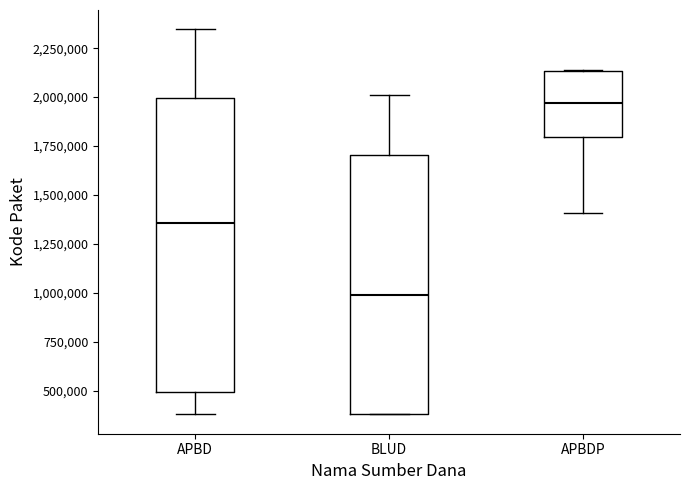

Where is the lower edge of the box for APBD on the y-axis? The values are not printed on the chart, so give them approximately, as read against the axis.

500000